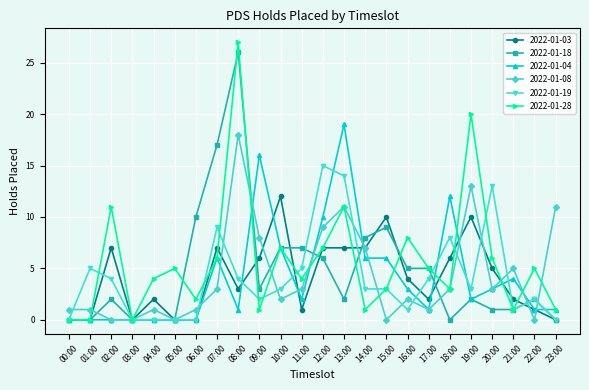

True or false: 2022-01-08 has more than 2 interior local peaks.

True